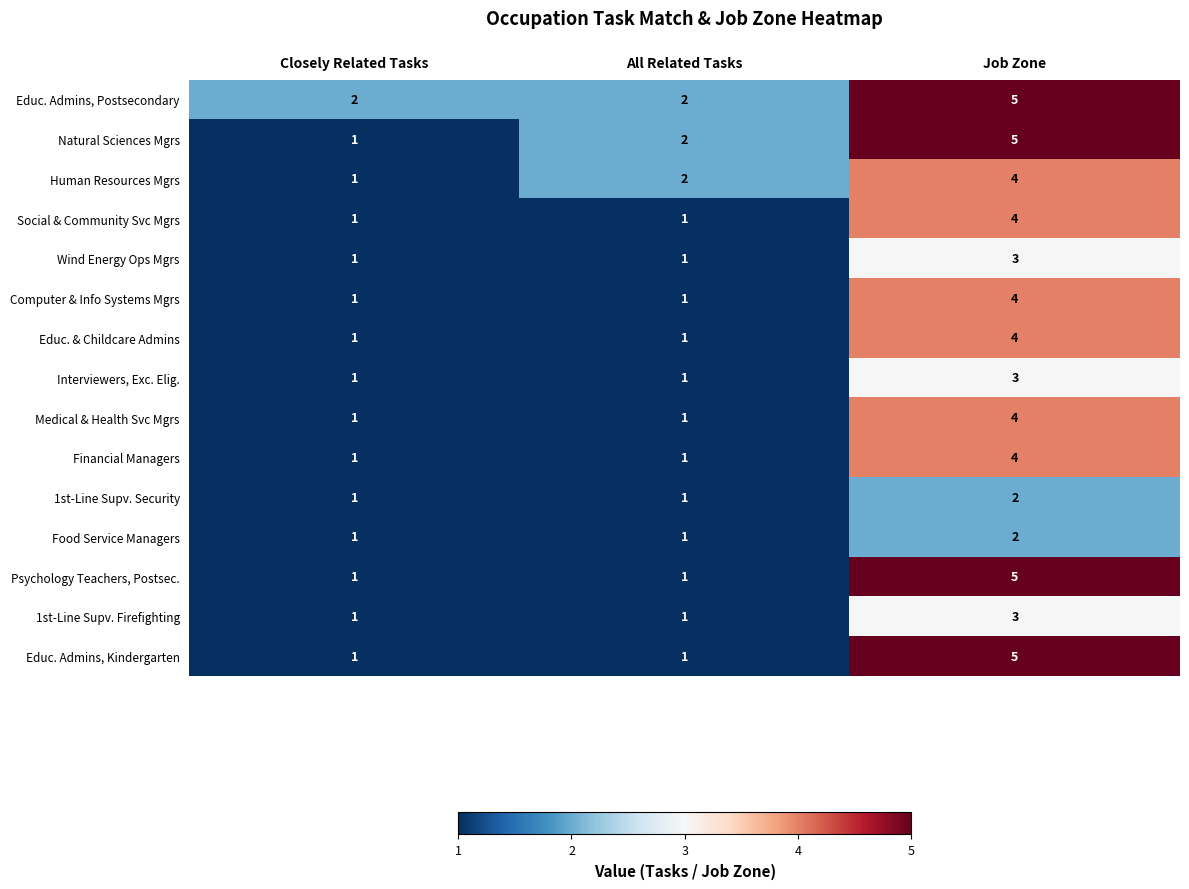

What is the highest value of the Human Resources Mgrs series?

4